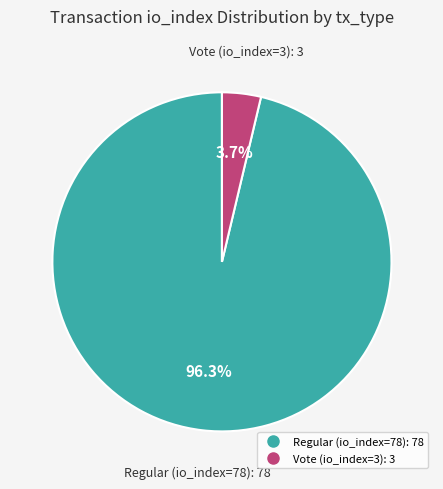

To the nearest percent, what is the average slice percentage?

50%